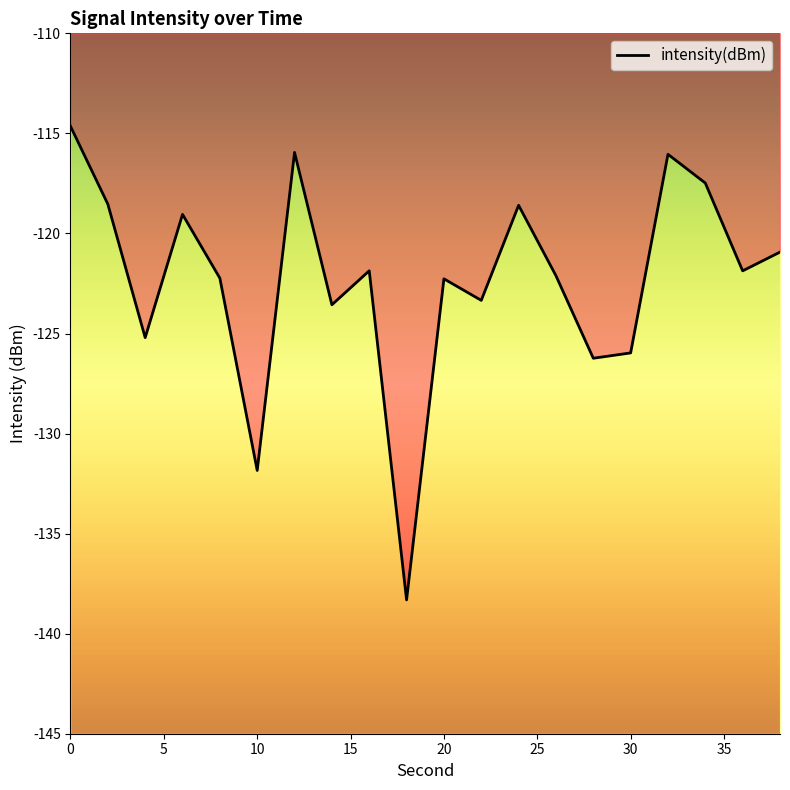

How many data points does each series have?

20